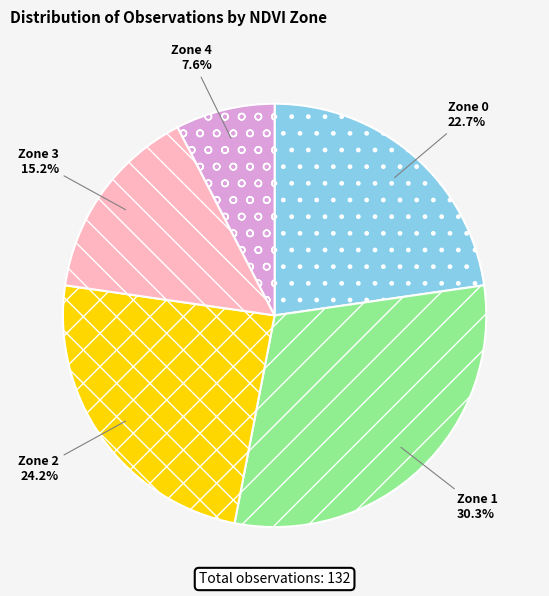

To the nearest percent, what is the average slice percentage?

20%